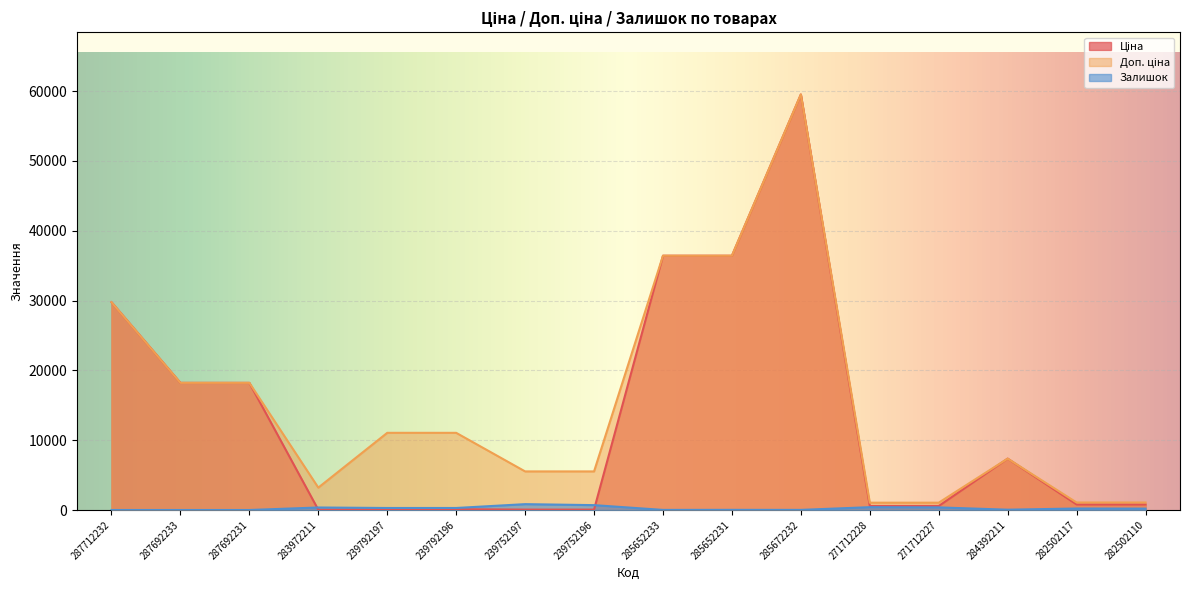

Reading left to right, list all the values displayed in this chart.

Ціна: 287712232=29761.5	287692233=18212.0	287692231=18212.0	283972211=32.0	239792197=110.5	239792196=110.5	239752197=55.3	239752196=55.3	285652233=36424.0	285652231=36424.0	285672232=59523.0	271712228=571.6	271712227=571.6	284392211=7360.2	282502117=793.0	282502110=793.0
Доп. ціна: 287712232=29761.5	287692233=18212.0	287692231=18212.0	283972211=3205.0	239792197=11055.0	239792196=11055.0	239752197=5528.0	239752196=5528.0	285652233=36424.0	285652231=36424.0	285672232=59523.0	271712228=1048.0	271712227=1048.0	284392211=7360.2	282502117=1074.6	282502110=1074.6
Залишок: 287712232=0.0	287692233=0.0	287692231=0.0	283972211=360.0	239792197=289.0	239792196=290.0	239752197=838.0	239752196=698.0	285652233=14.0	285652231=23.0	285672232=16.0	271712228=405.0	271712227=374.0	284392211=45.0	282502117=215.0	282502110=200.0